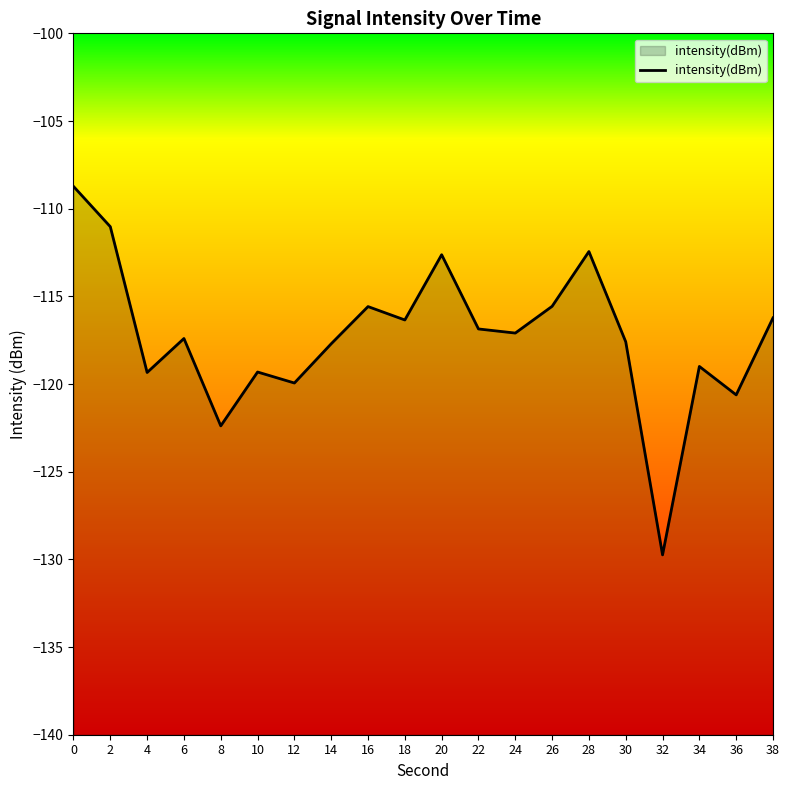

Reading left to right, extract all data points from this chart.

0=-108.7	2=-111.0	4=-119.3	6=-117.4	8=-122.4	10=-119.3	12=-119.9	14=-117.7	16=-115.6	18=-116.3	20=-112.6	22=-116.9	24=-117.1	26=-115.6	28=-112.4	30=-117.6	32=-129.7	34=-119.0	36=-120.6	38=-116.2